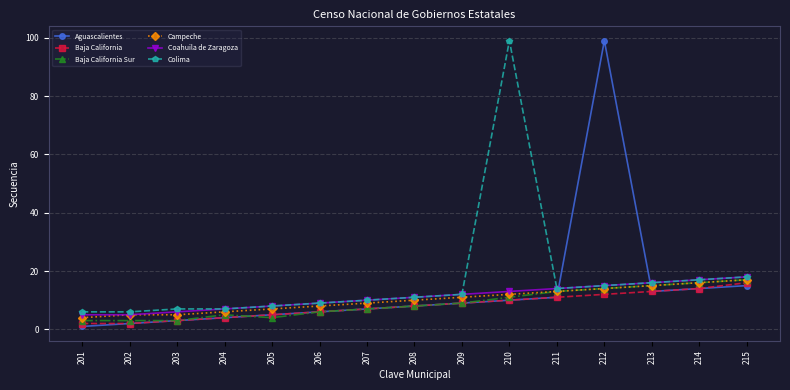

What is the spread (max minus min) of values at 203?

4